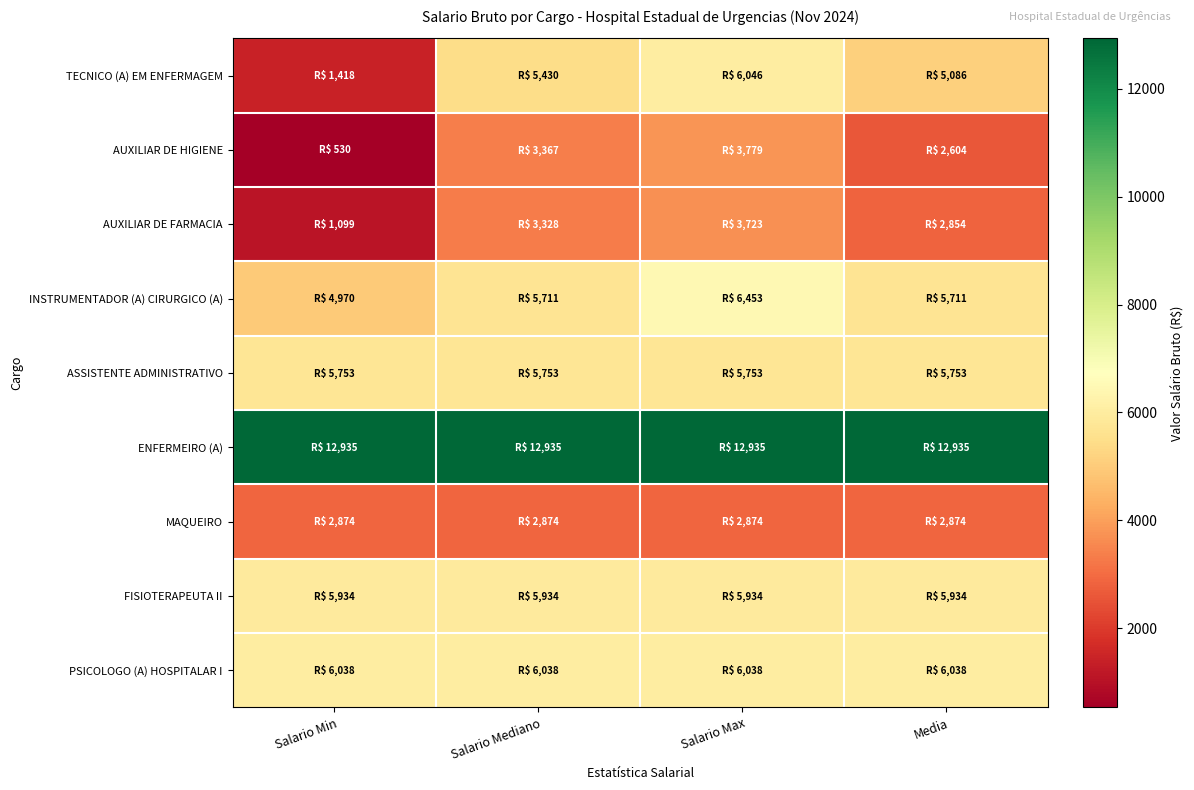

At which category is the sum across all series the highest?

Salario Max